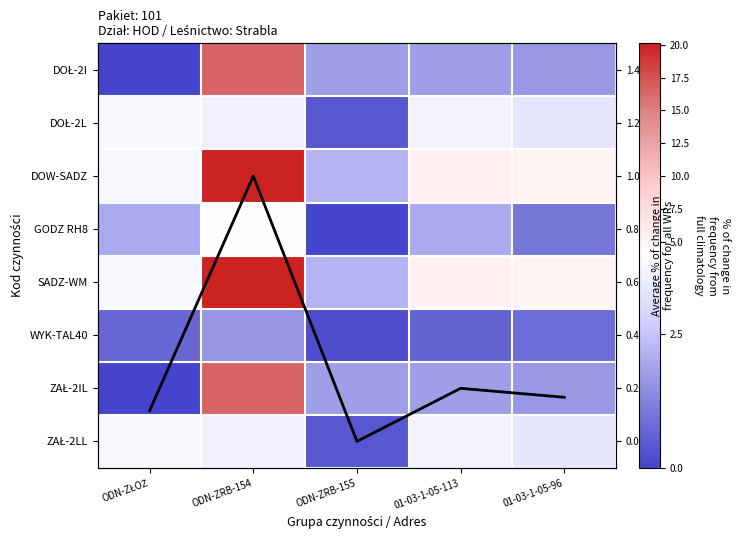

Which series has the largest range (max minus min)?

DOW-SADZ